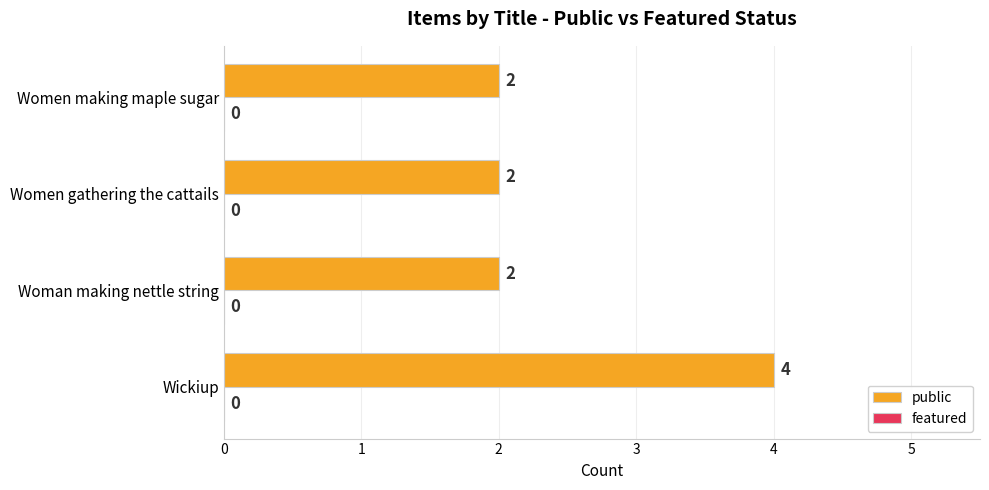

Which label corresponds to the largest value in the chart?

Wickiup